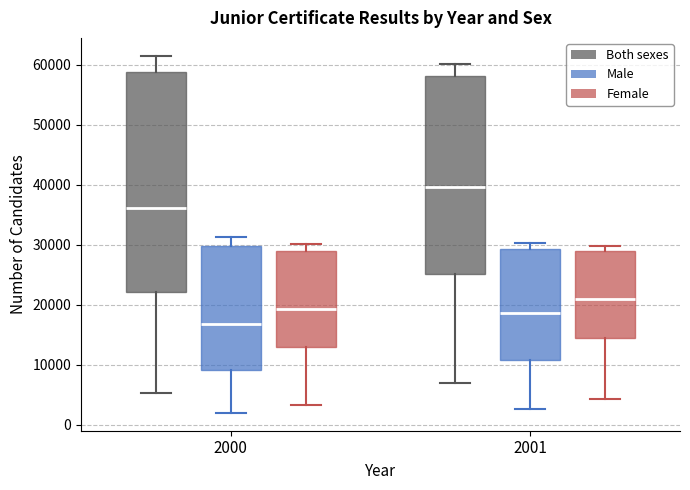

Reading left to right, read every box against the y-axis: the position of its median line, the range the box covers, and the ends of its whiskers. The values are not printed on the chart, so give them approximately, as read against the axis.

2000 (Both sexes): median 36000, box 22000 to 59000, whiskers 5000 to 61000
2000 (Male): median 17000, box 9000 to 30000, whiskers 2000 to 31000
2000 (Female): median 19000, box 13000 to 29000, whiskers 3000 to 30000
2001 (Both sexes): median 40000, box 25000 to 58000, whiskers 7000 to 60000
2001 (Male): median 19000, box 11000 to 29000, whiskers 3000 to 30000
2001 (Female): median 21000, box 14000 to 29000, whiskers 4000 to 30000